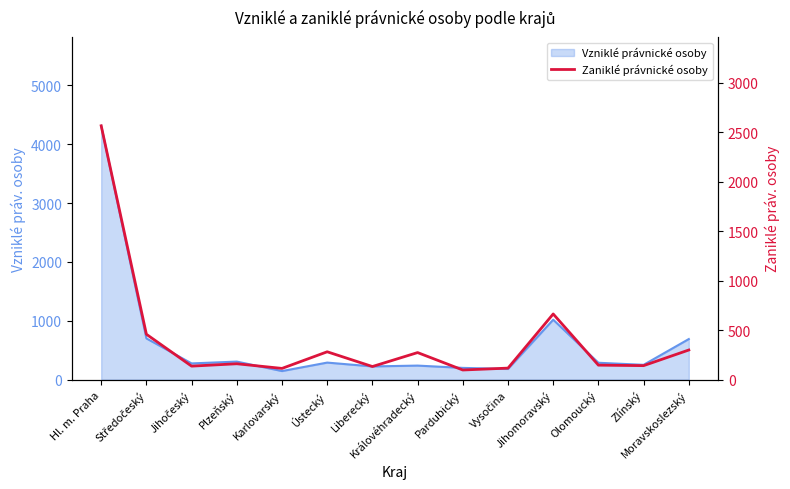

What is the change in value from Pardubický to Zlínský?

+44